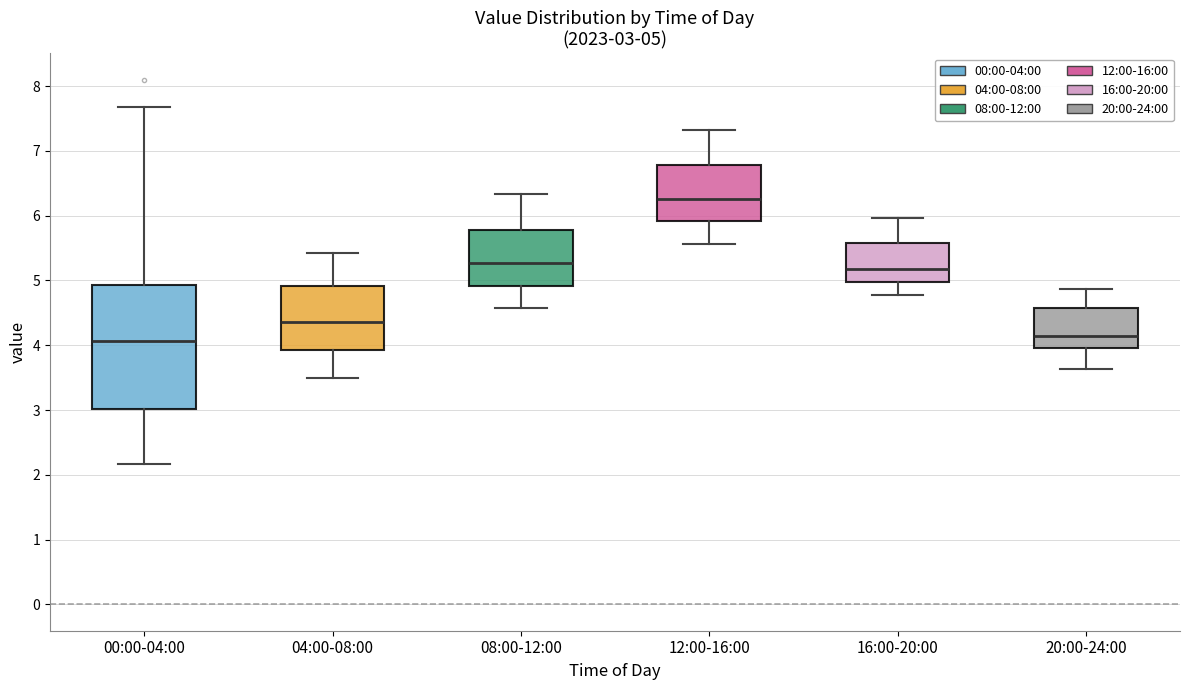

Which box is the tallest, from its lower edge to its upper edge?

00:00-04:00